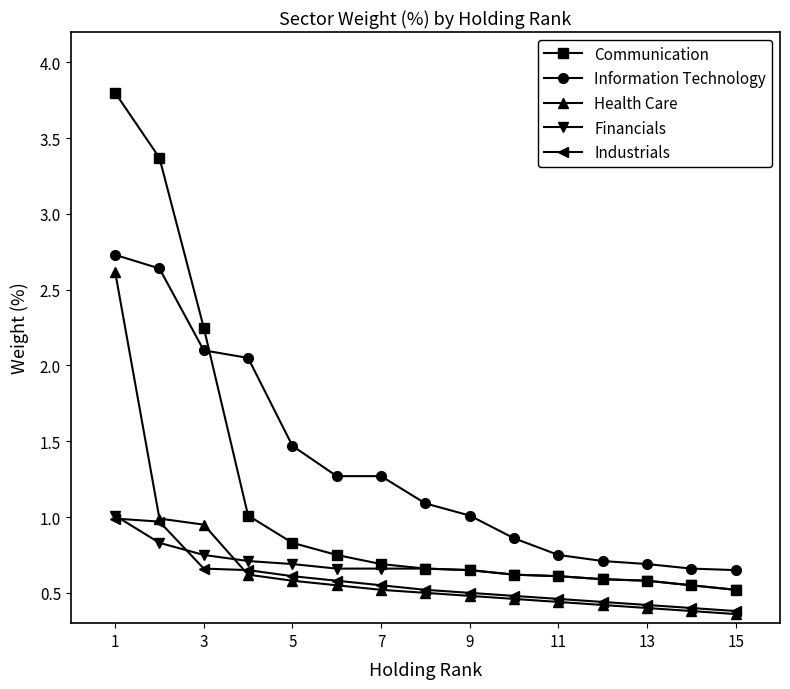

At how many categories does at least one series exceed 0?

15